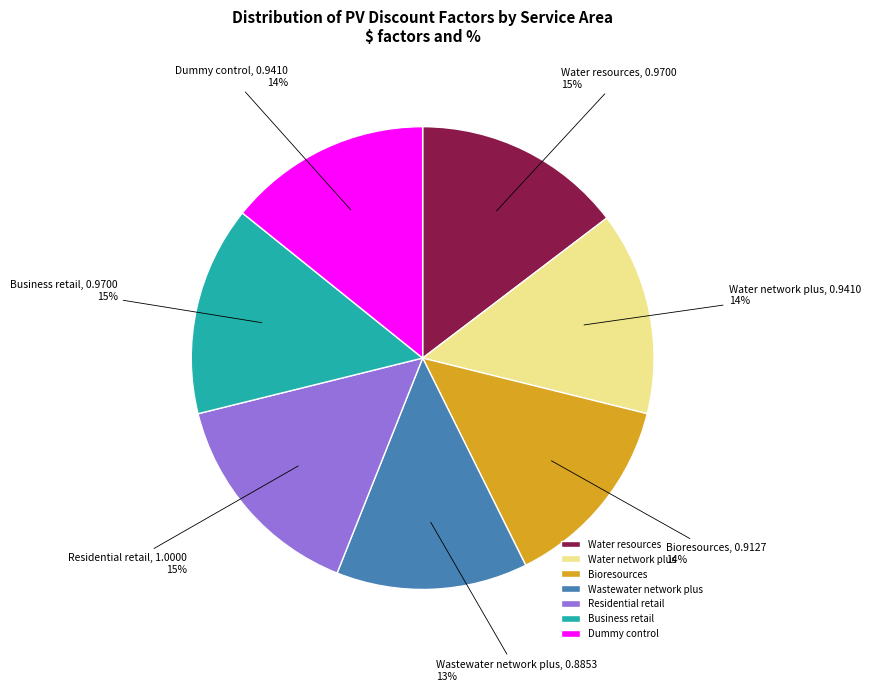

Which has a higher value, Dummy control or Wastewater network plus?

Dummy control